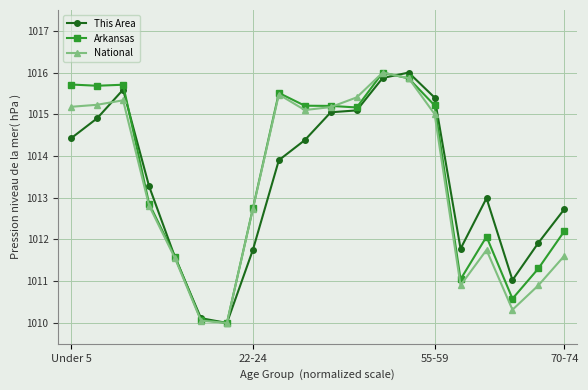

What is the lowest value of the National series?

1010.0